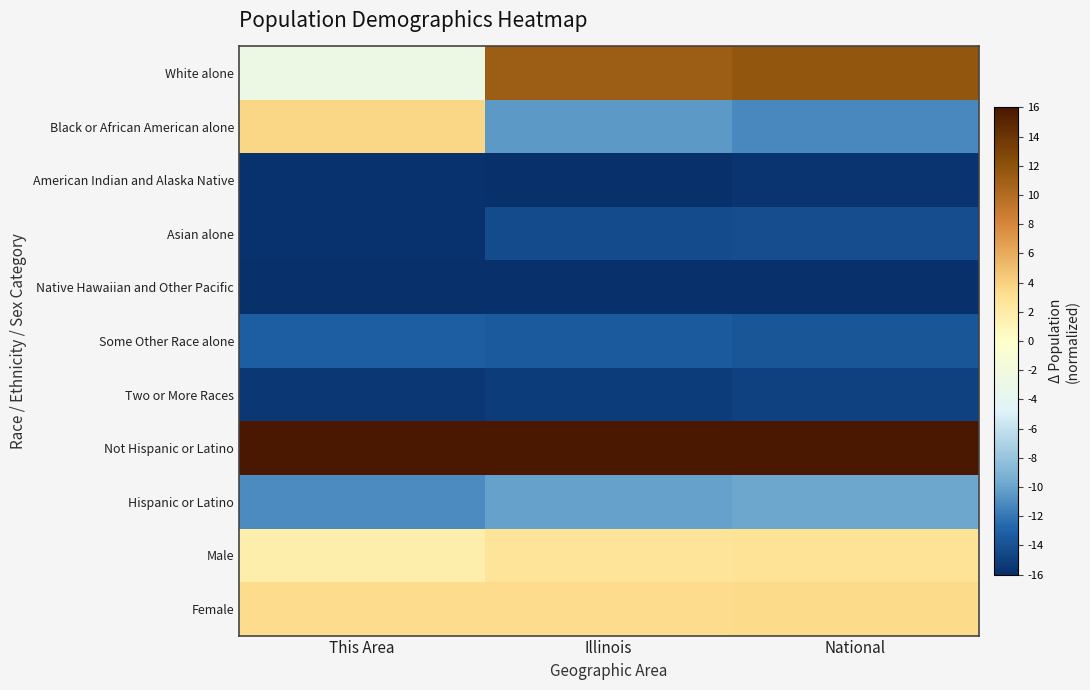

Reading left to right, what are all the values shown in this chart?

White alone: This Area=-2.7	Illinois=11.2	National=11.7
Black or African American alone: This Area=3.7	Illinois=-10.5	National=-11.2
American Indian and Alaska Native: This Area=-15.9	Illinois=-15.9	National=-15.7
Asian alone: This Area=-15.8	Illinois=-14.3	National=-14.2
Native Hawaiian and Other Pacific: This Area=-16.0	Illinois=-16.0	National=-16.0
Some Other Race alone: This Area=-13.2	Illinois=-13.5	National=-13.7
Two or More Races: This Area=-15.4	Illinois=-15.2	National=-14.9
Not Hispanic or Latino: This Area=16.0	Illinois=16.0	National=16.0
Hispanic or Latino: This Area=-11.1	Illinois=-10.0	National=-9.8
Male: This Area=1.6	Illinois=2.6	National=2.8
Female: This Area=3.3	Illinois=3.4	National=3.4